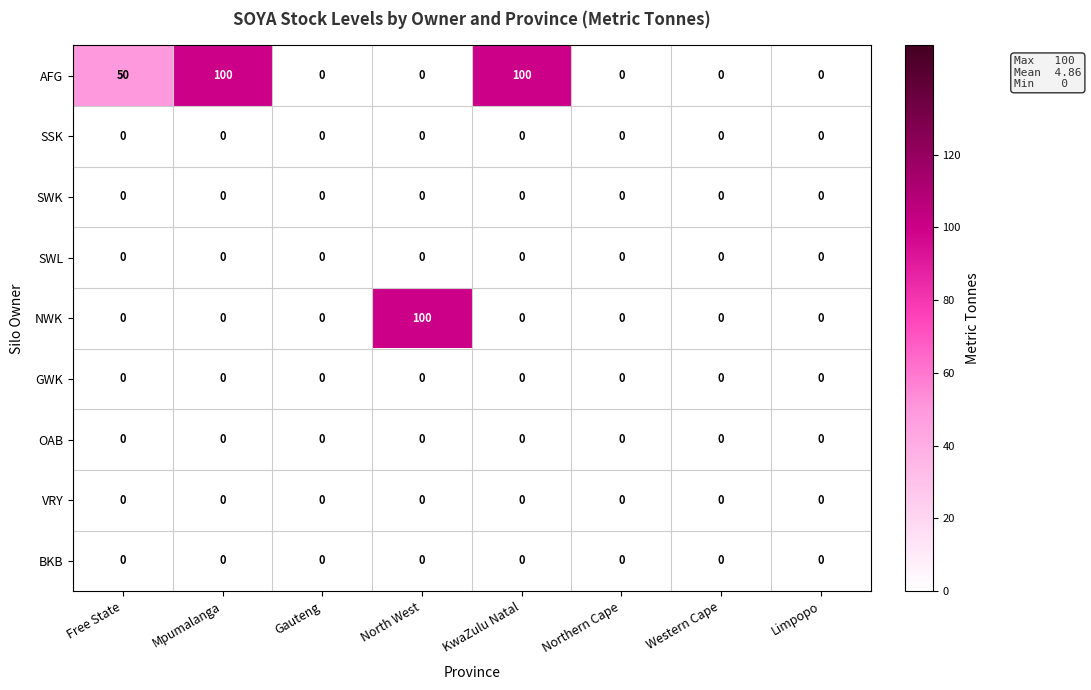

At how many categories does at least one series exceed 62?

3